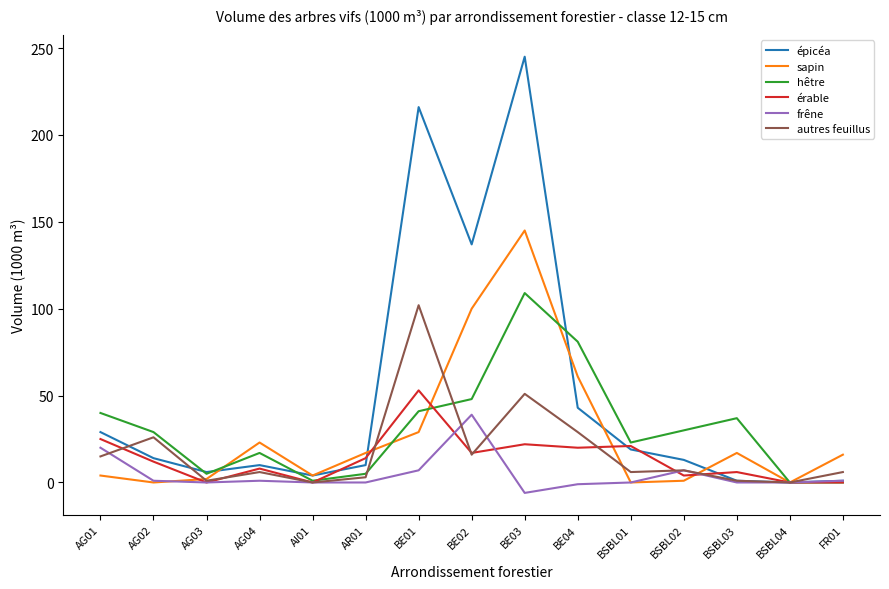

What is the maximum value for autres feuillus?

102